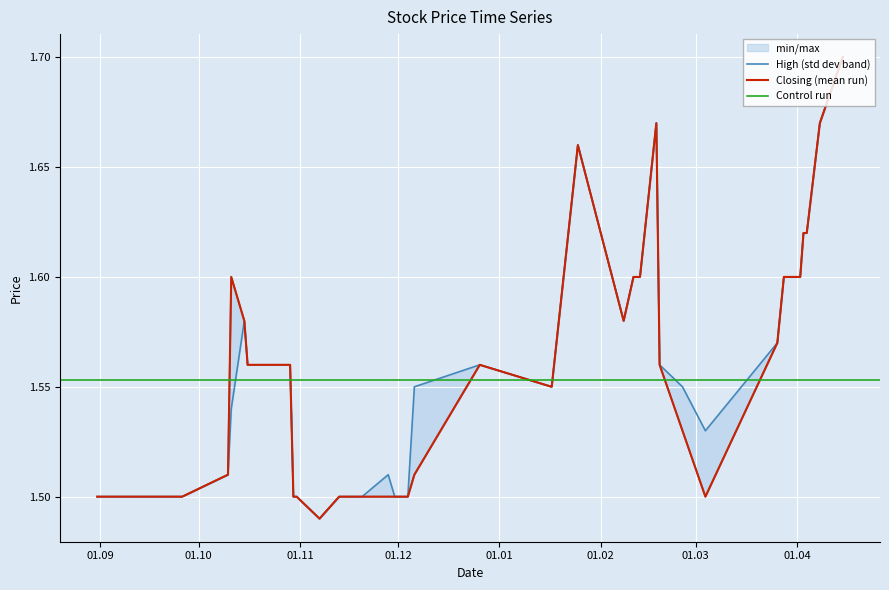

True or false: High and Low intersect in this chart.

False